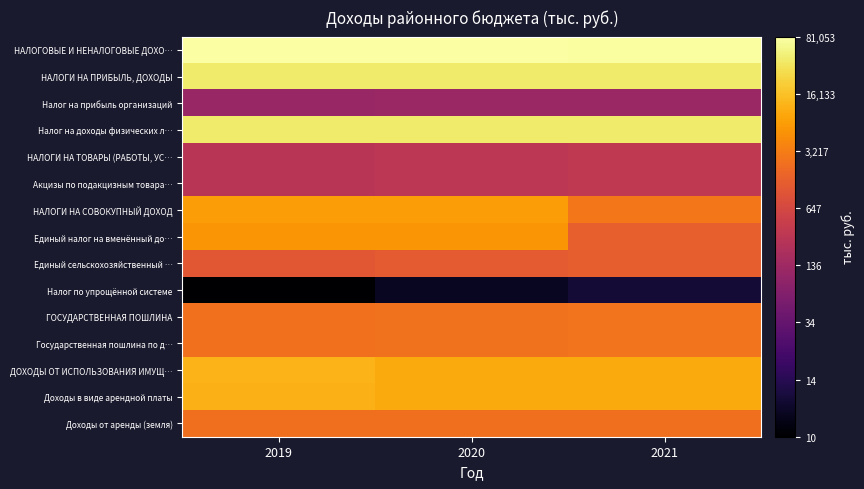

Count the number of categories in the chart.

3